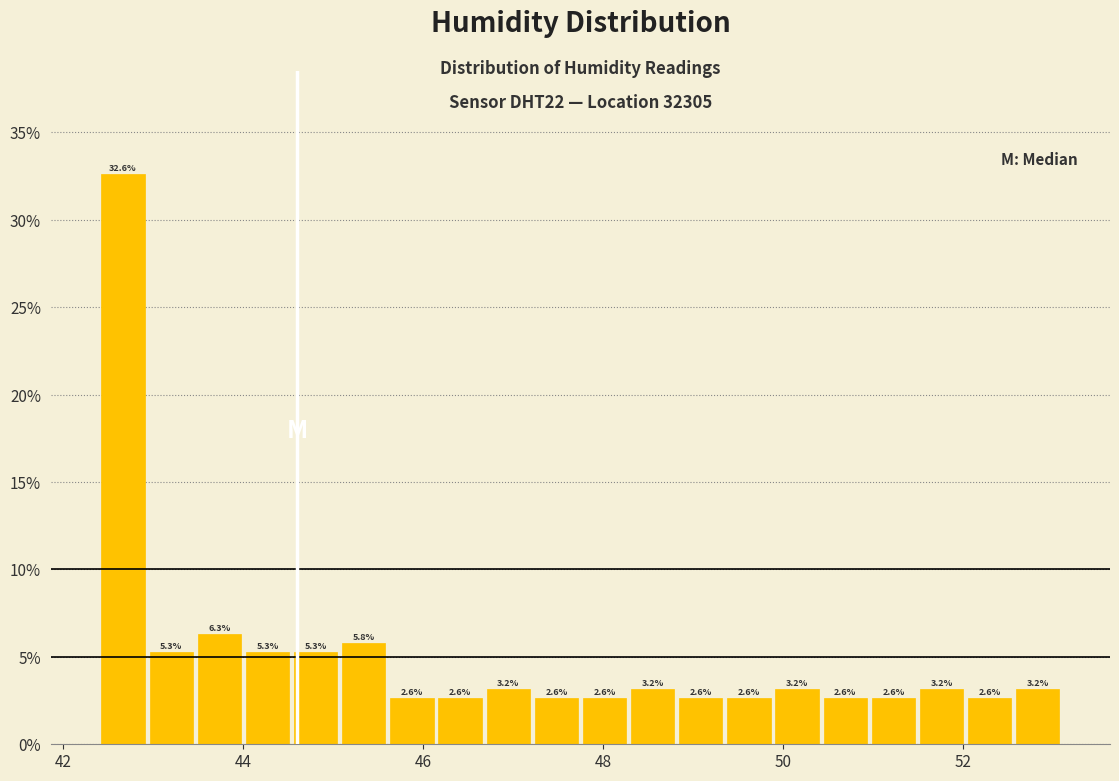

Read against the x-axis, roughly where is the centre of the tallest bar?

42.6